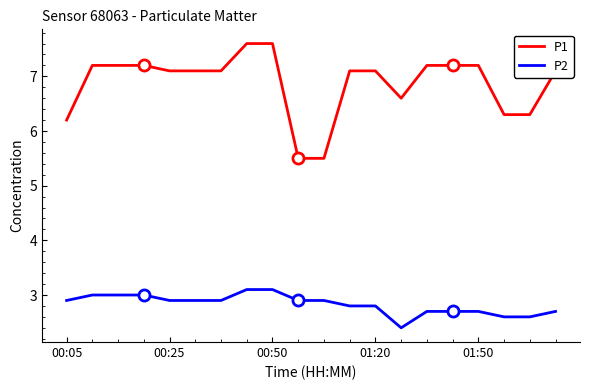

True or false: P1 and P2 cross at least once.

False